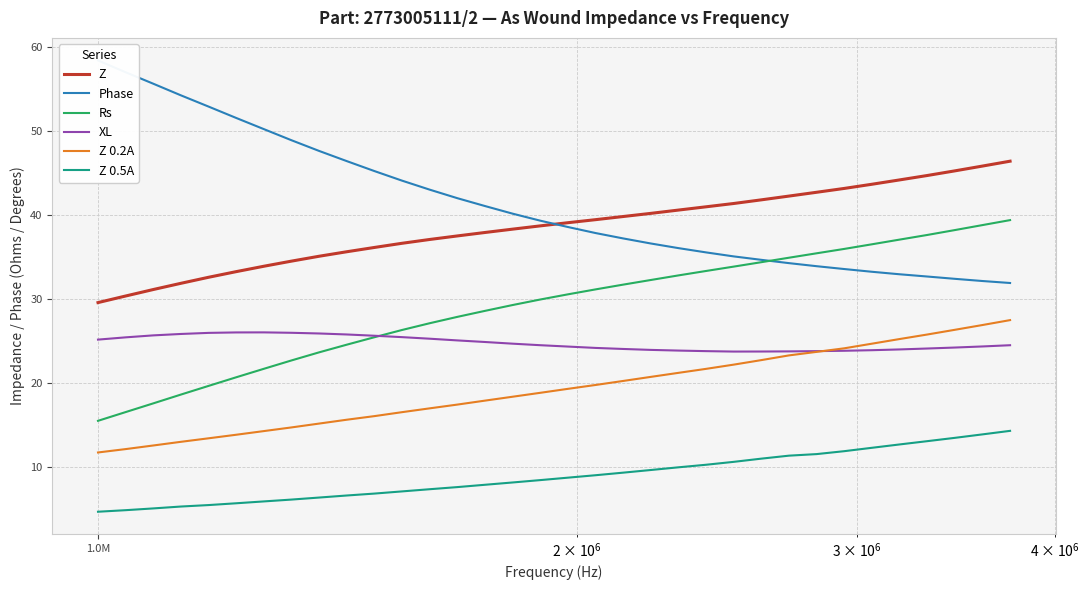

What are all the series names shown in the legend?

Z, Phase, Rs, XL, Z 0.2A, Z 0.5A